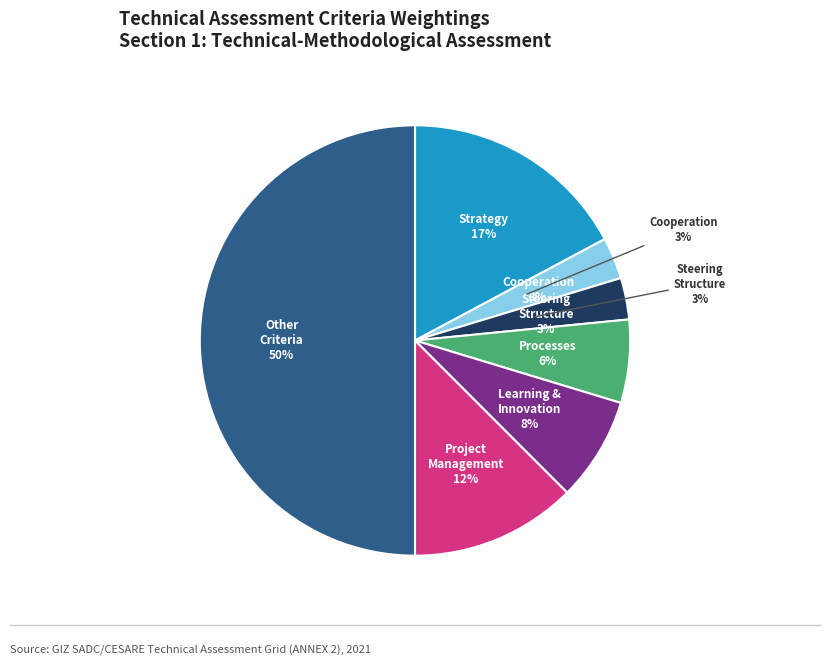

What is the smallest slice in the pie chart?

Cooperation
(0.02)